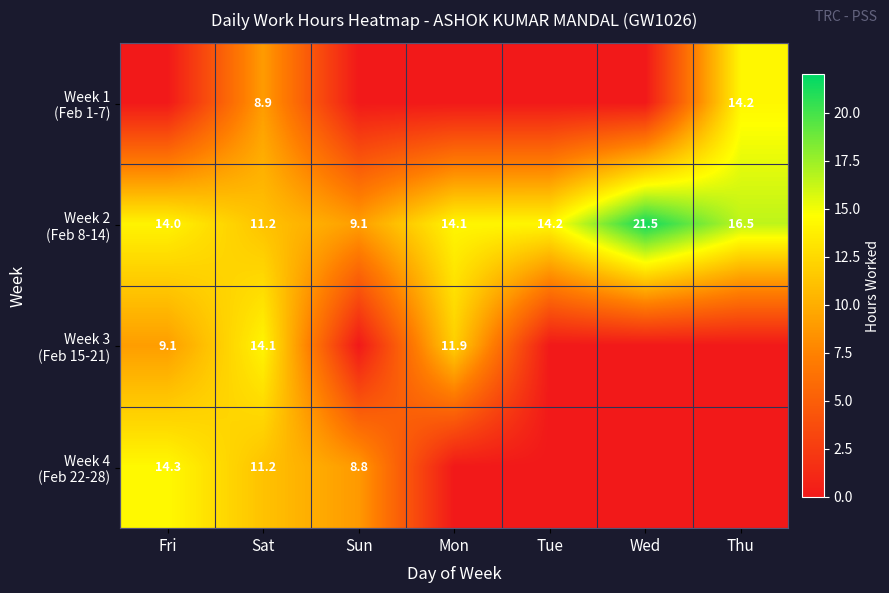

At which category does the chart reach its minimum across all series?

Fri